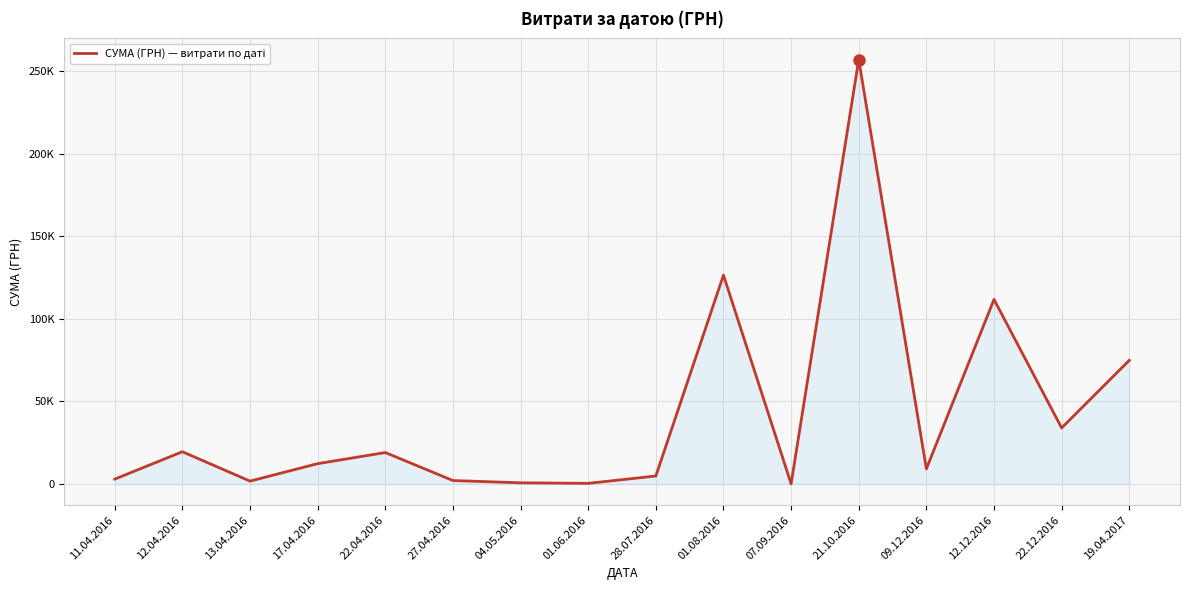

Rank the categories by value from highest to lowest.

21.10.2016, 01.08.2016, 12.12.2016, 19.04.2017, 22.12.2016, 12.04.2016, 22.04.2016, 17.04.2016, 09.12.2016, 28.07.2016, 11.04.2016, 27.04.2016, 13.04.2016, 04.05.2016, 01.06.2016, 07.09.2016